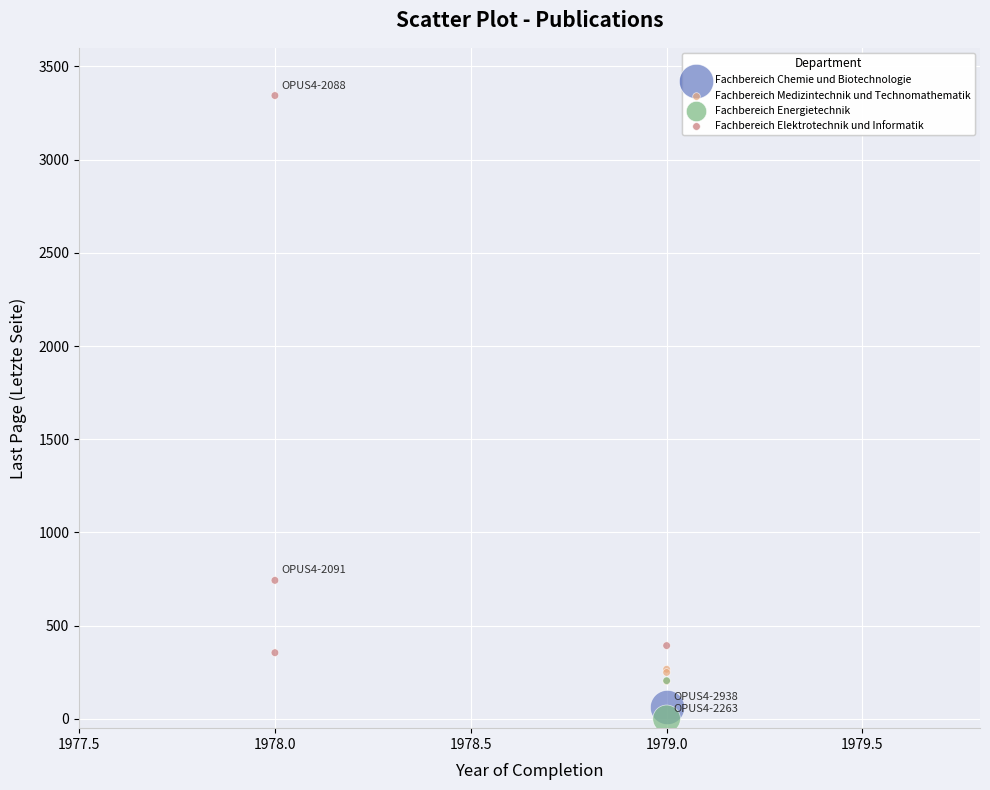

What are all the series names shown in the legend?

Fachbereich Chemie und Biotechnologie, Fachbereich Medizintechnik und Technomathematik, Fachbereich Energietechnik, Fachbereich Elektrotechnik und Informatik